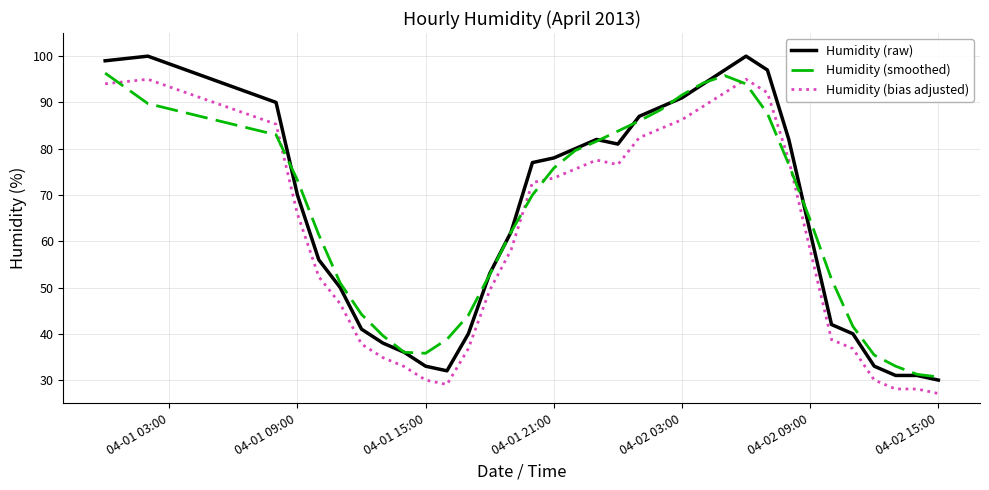

What is the difference between the second highest and minimum values in the Humidity (raw) series?

70.0